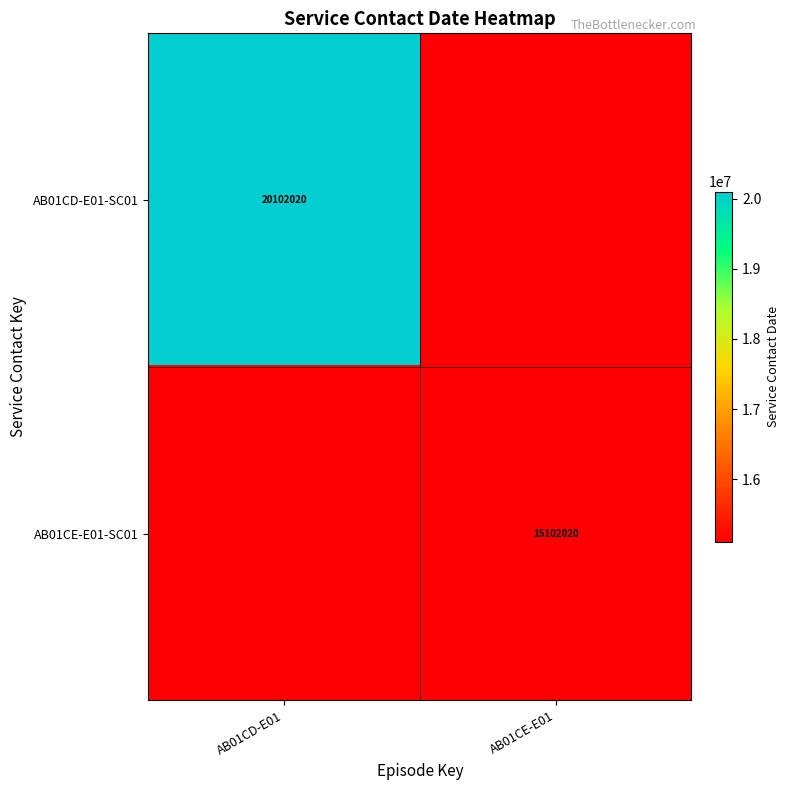

The AB01CD-E01-SC01 series shows 10002841 at AB01CD-E01. True or false?

False